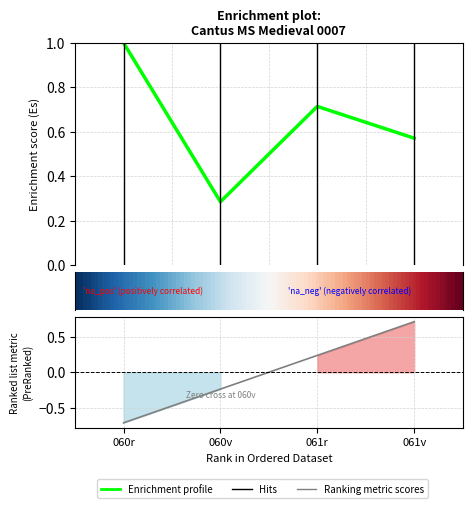

What position from the left is 061v?

4